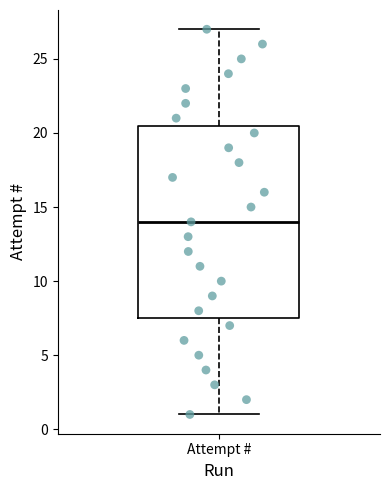

Read this box plot against the y-axis: the position of the median line, the range covered by the box, and the ends of both whiskers. The values are not printed on the chart, so give them approximately, as read against the axis.

median 14.0, box 7.5 to 20.5, whiskers 1.0 to 27.0